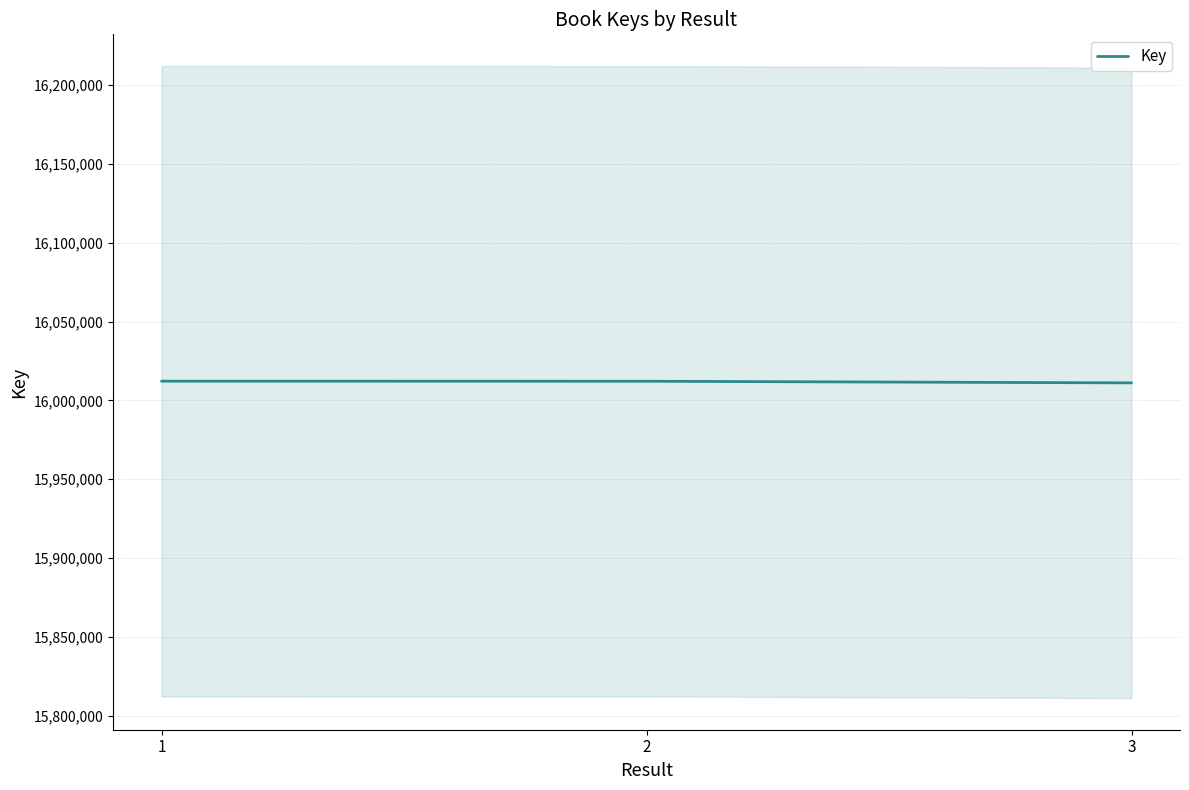

How many lines are shown in the chart?

1